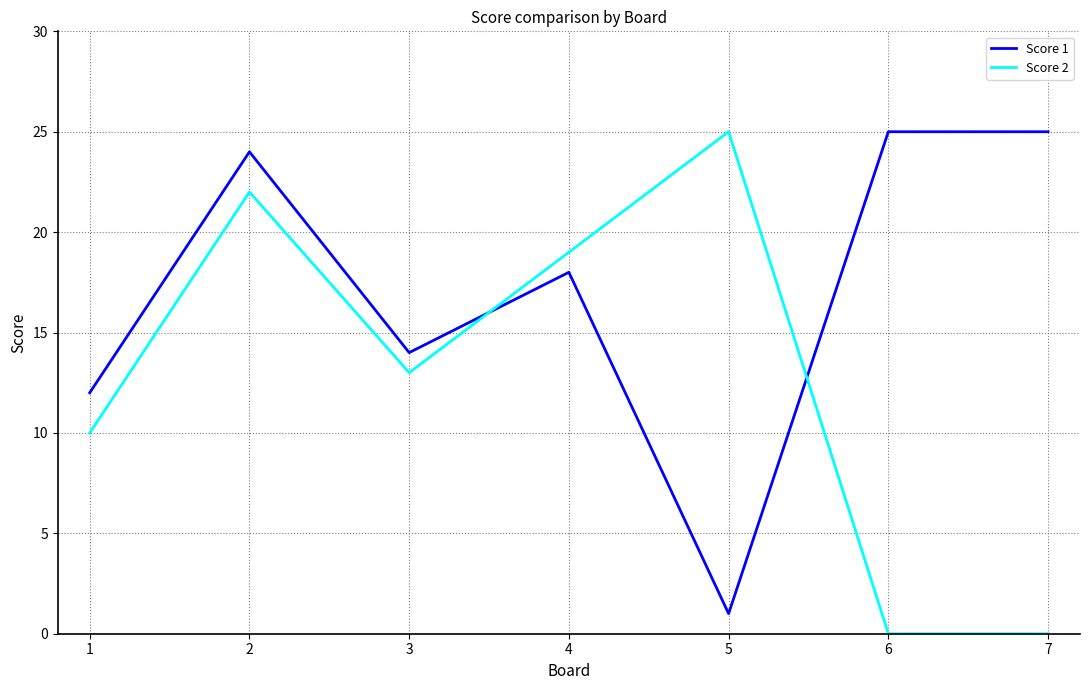

Which series has the largest total across all categories?

Score 1